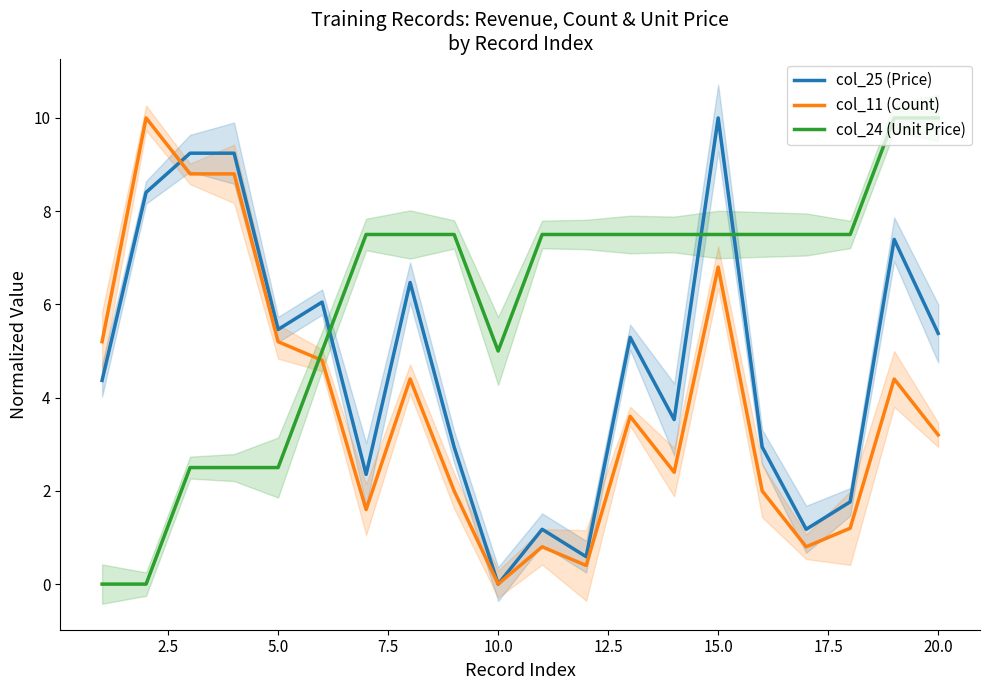

True or false: col_11 (Count) and col_24 (Unit Price) cross at least once.

True